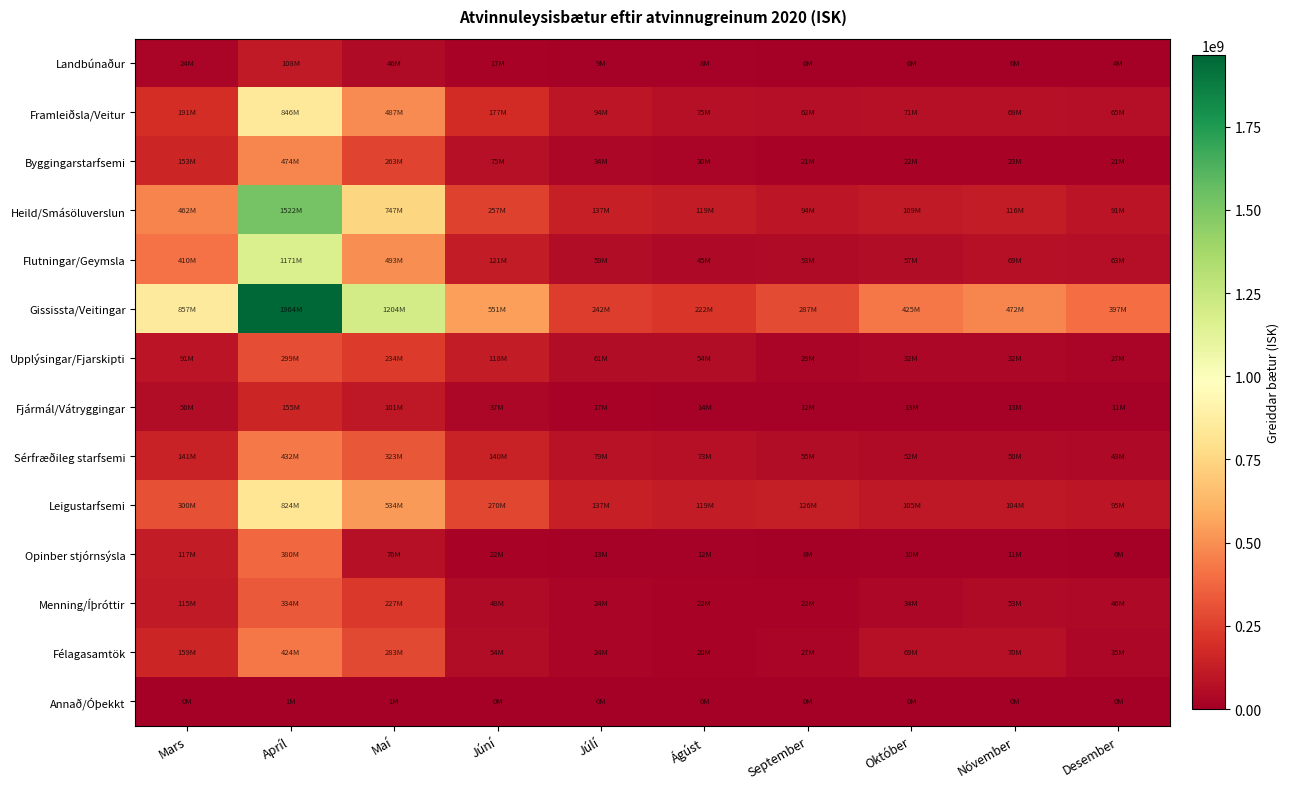

Which category has the highest value across all series?

Apríl